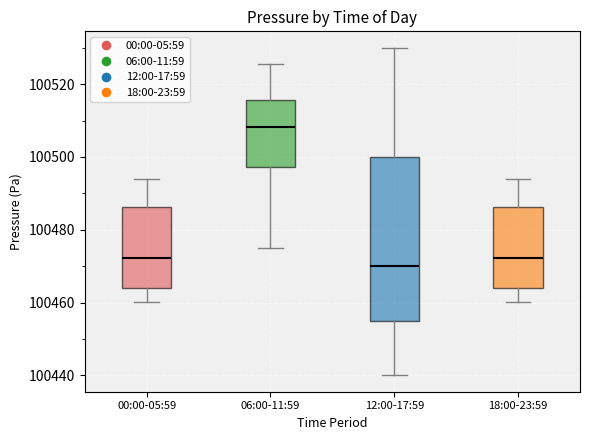

Reading left to right, read every box against the y-axis: the position of its median line, the range the box covers, and the ends of its whiskers. The values are not printed on the chart, so give them approximately, as read against the axis.

00:00-05:59: median 100472, box 100464 to 100486, whiskers 100460 to 100494
06:00-11:59: median 100508, box 100498 to 100516, whiskers 100476 to 100526
12:00-17:59: median 100470, box 100456 to 100500, whiskers 100440 to 100530
18:00-23:59: median 100472, box 100464 to 100486, whiskers 100460 to 100494